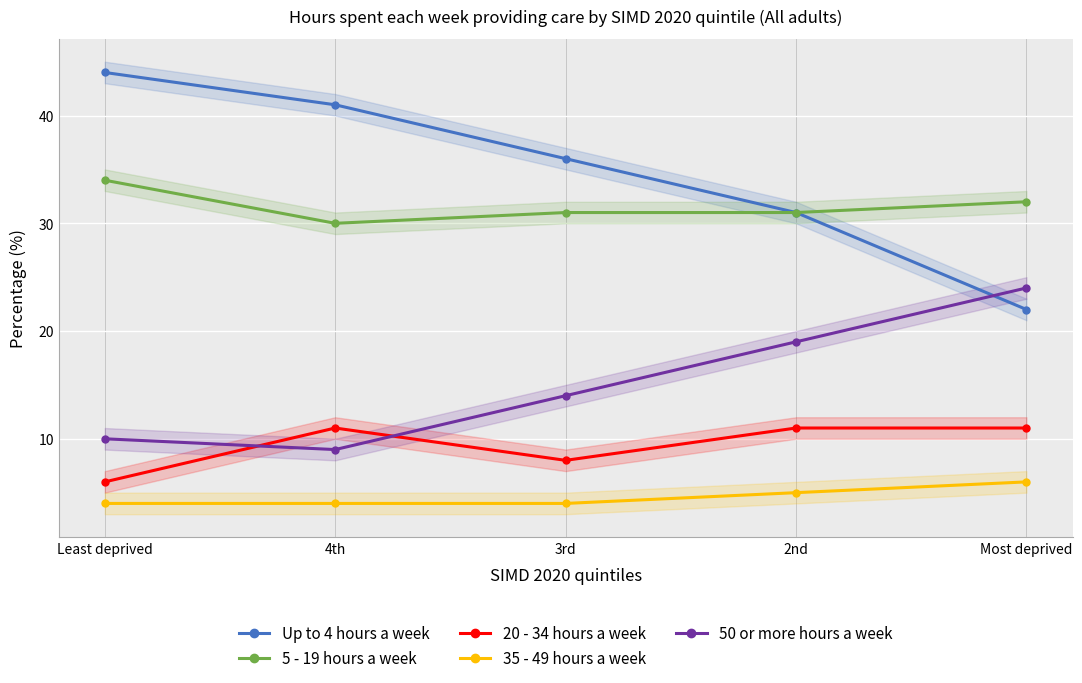

What is the minimum value for 35 - 49 hours a week?

4